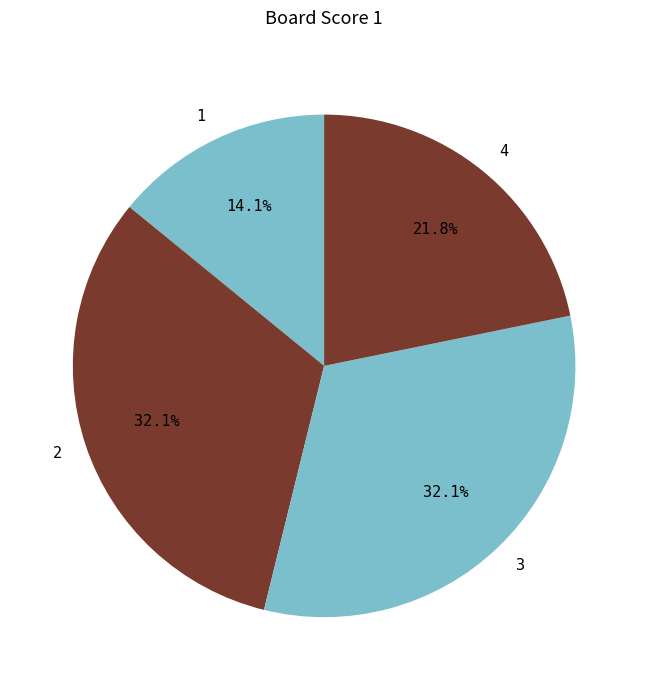

To the nearest percent, what is the average slice percentage?

25%